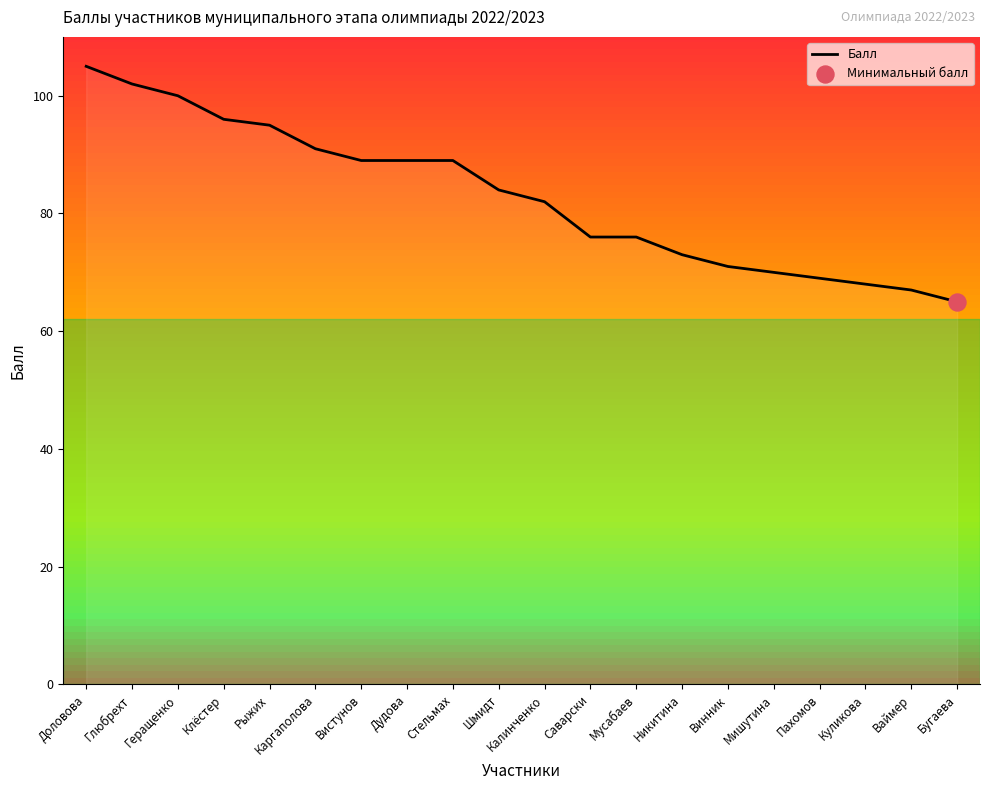

What is the change in value from Каргаполова to Шмидт?

-7